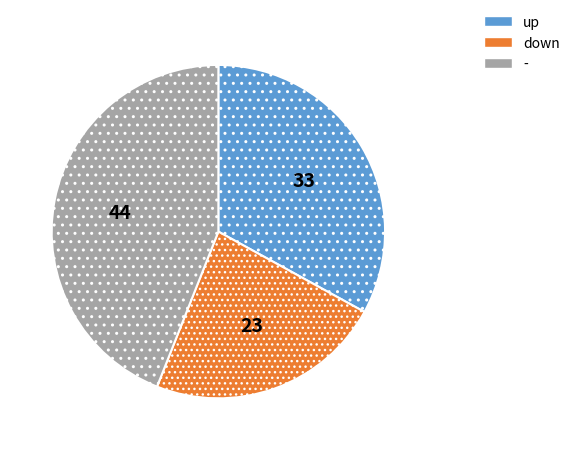

How many segments does this pie chart have?

3